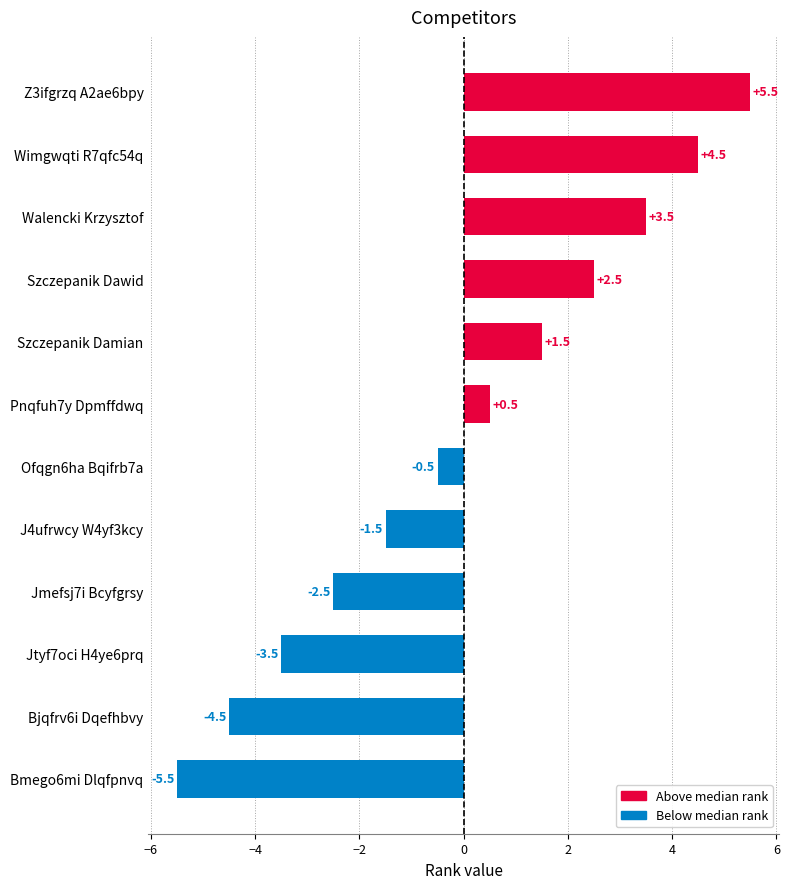

List the labels in order of value, largest first.

Z3ifgrzq A2ae6bpy, Wimgwqti R7qfc54q, Walencki Krzysztof, Szczepanik Dawid, Szczepanik Damian, Pnqfuh7y Dpmffdwq, Ofqgn6ha Bqifrb7a, J4ufrwcy W4yf3kcy, Jmefsj7i Bcyfgrsy, Jtyf7oci H4ye6prq, Bjqfrv6i Dqefhbvy, Bmego6mi Dlqfpnvq